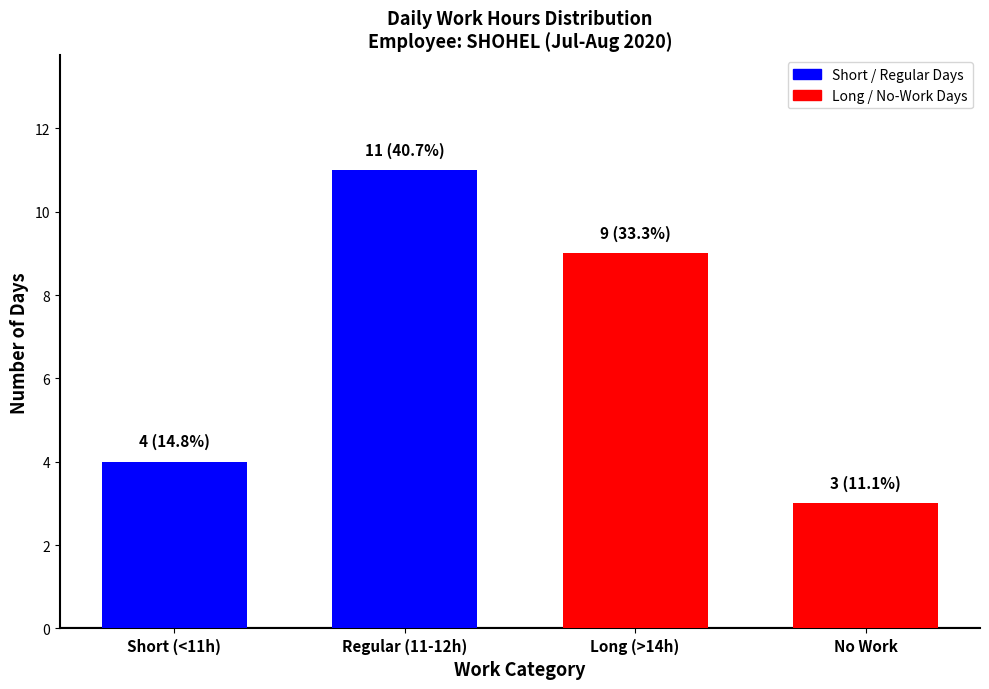

What is the ratio of the value at Long (>14h) to the value at No Work?

3.0